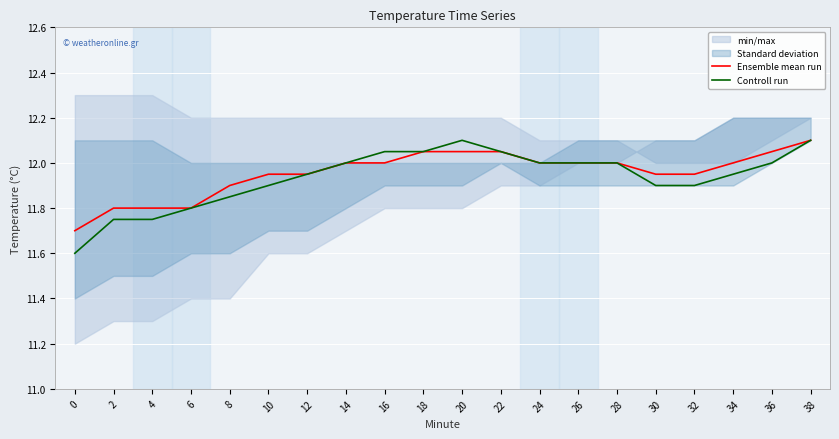

Which has a higher value, 16 or 4?

16